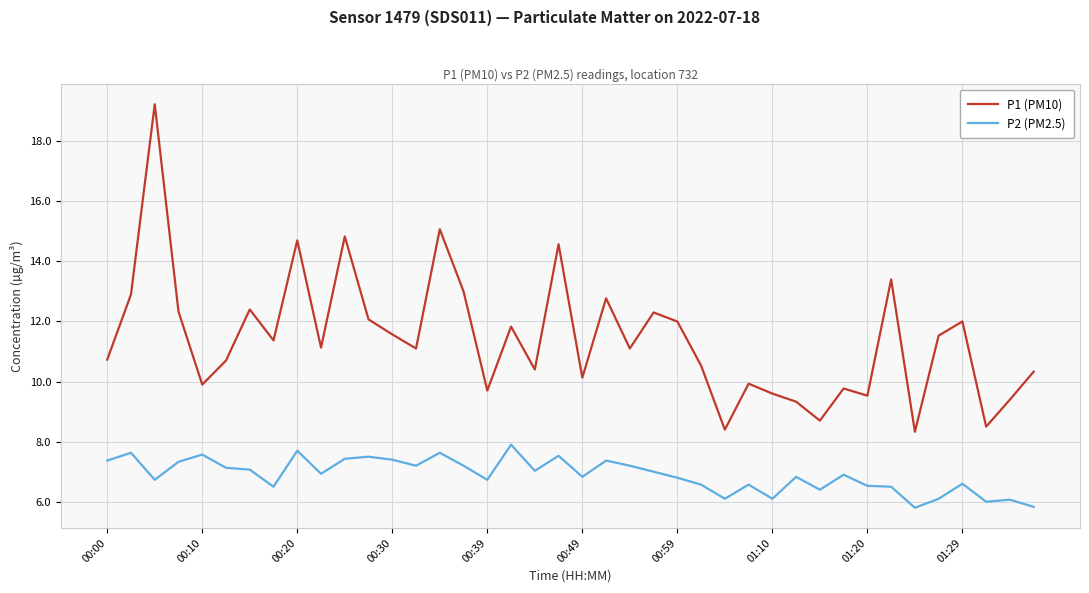

What is the difference between the maximum and minimum values in the P2 (PM2.5) series?

2.1